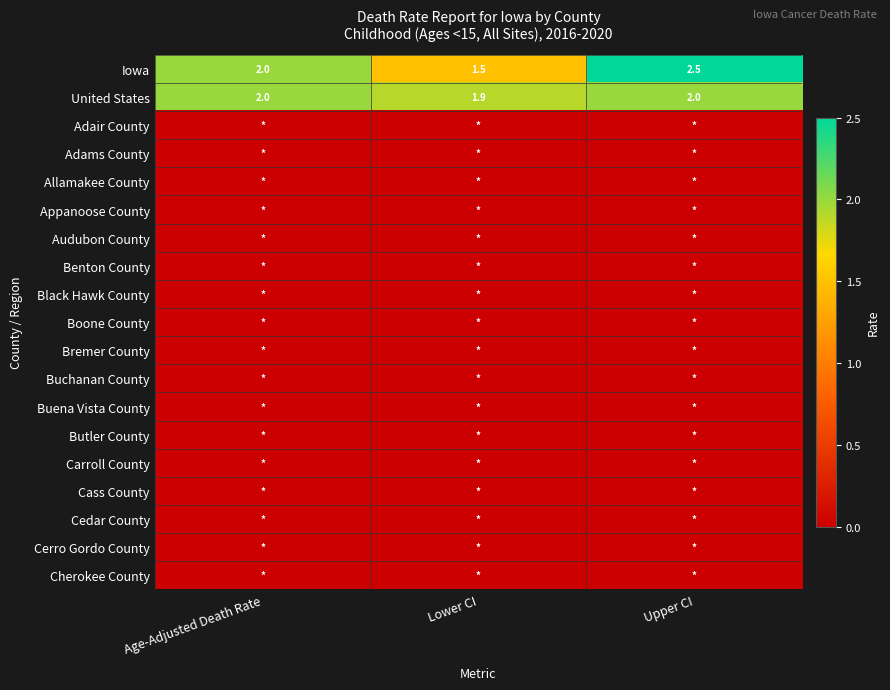

What is the maximum value for United States?

2.0